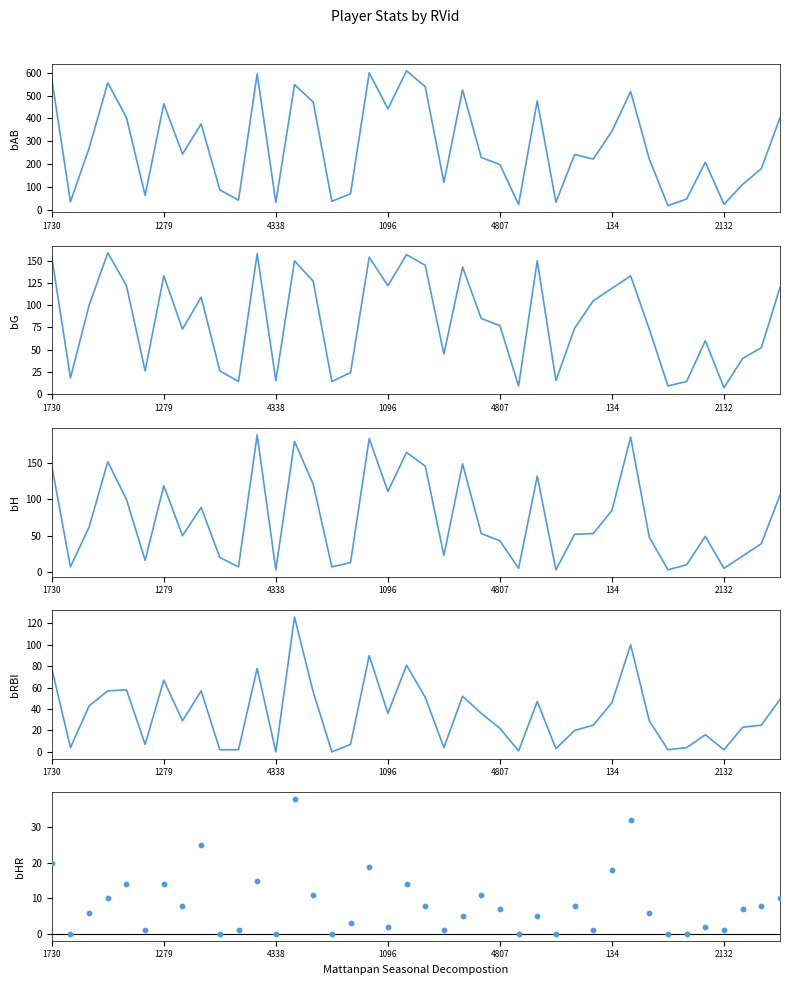

At which category is the sum across all series the highest?

17